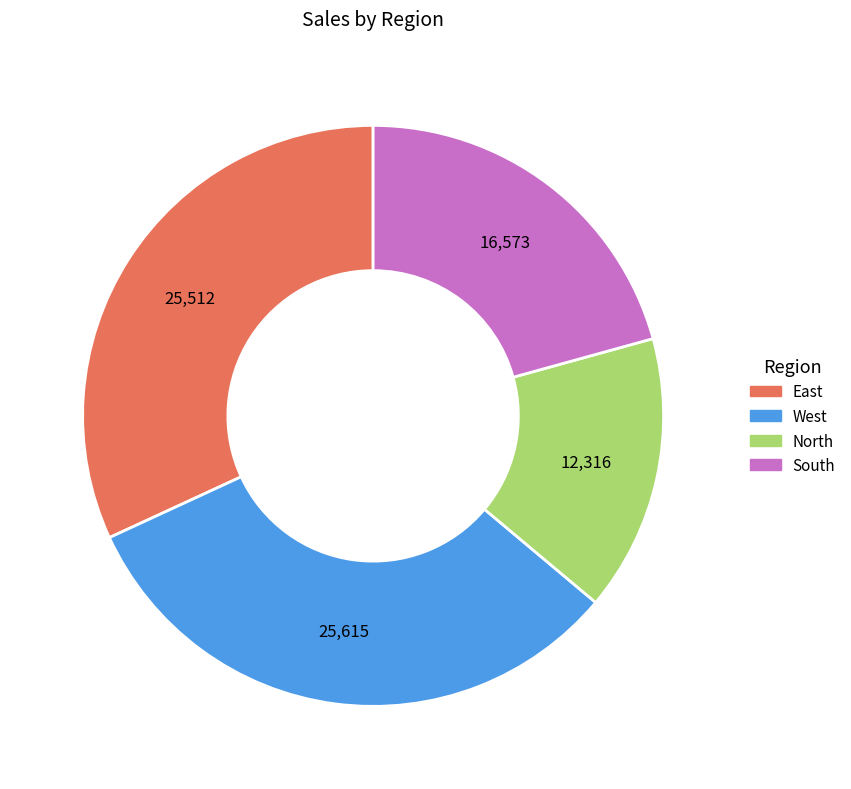

What is the ratio of the value at South to the value at West?

0.6